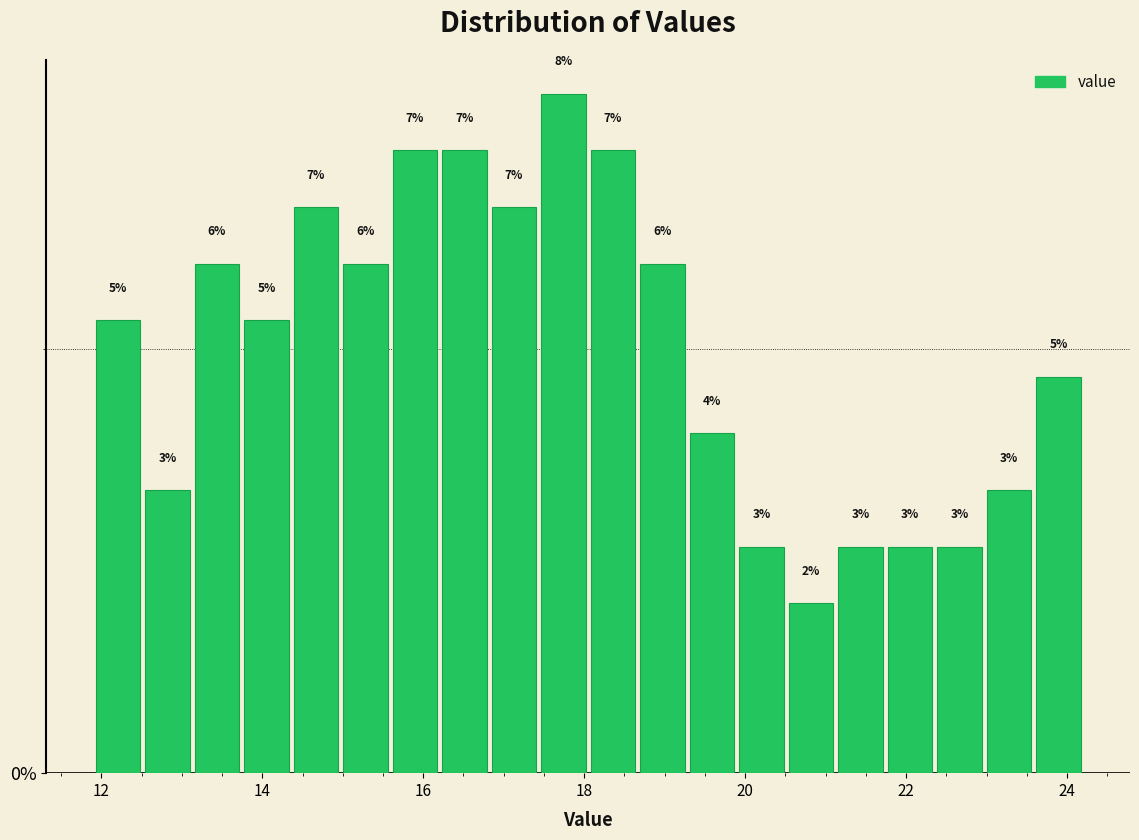

Read against the x-axis, roughly where is the centre of the tallest bar?

17.8